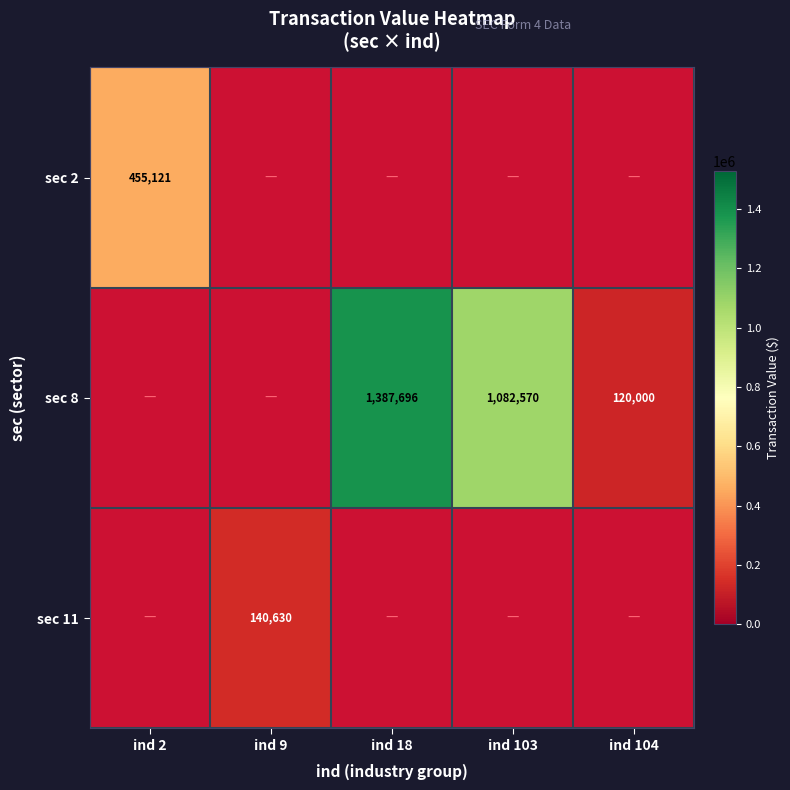

Which category has the lowest value in the sec 11 series?

ind 2